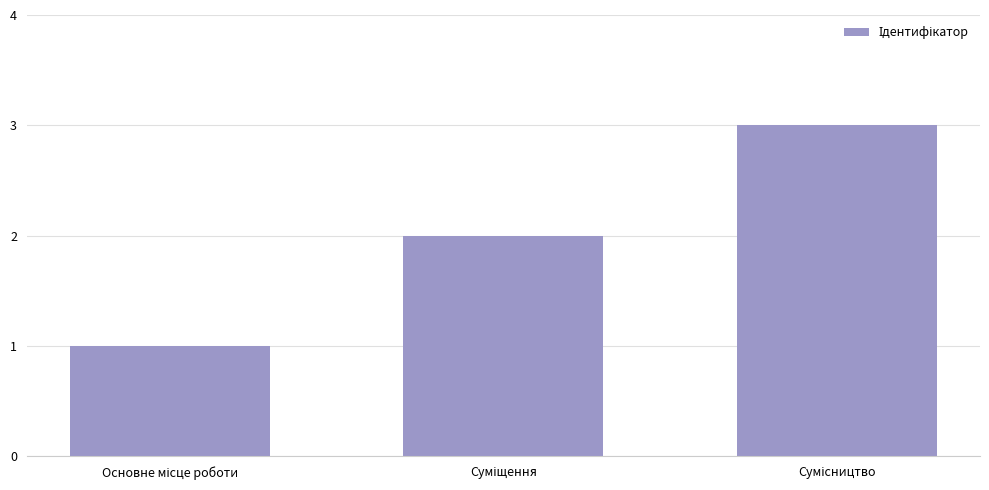

What is the sum of all values?

6